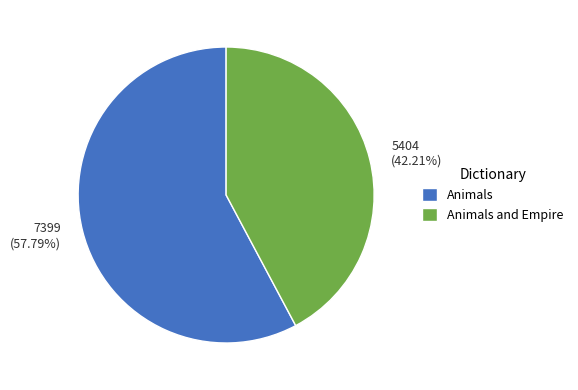

Count the number of slices in the pie.

2